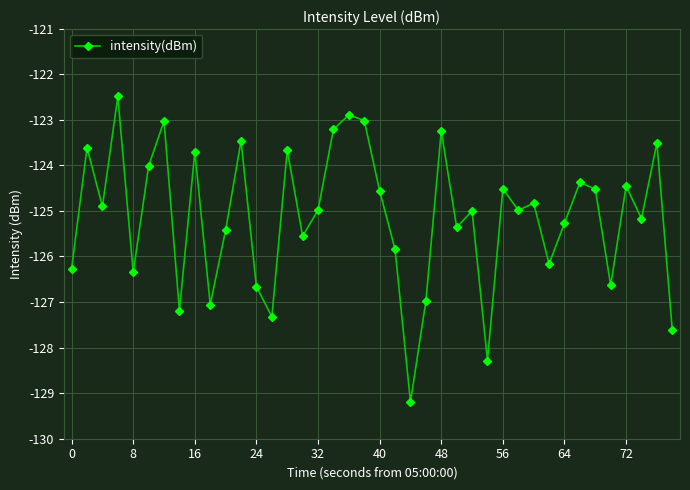

What is the minimum value shown in the chart?

-129.2